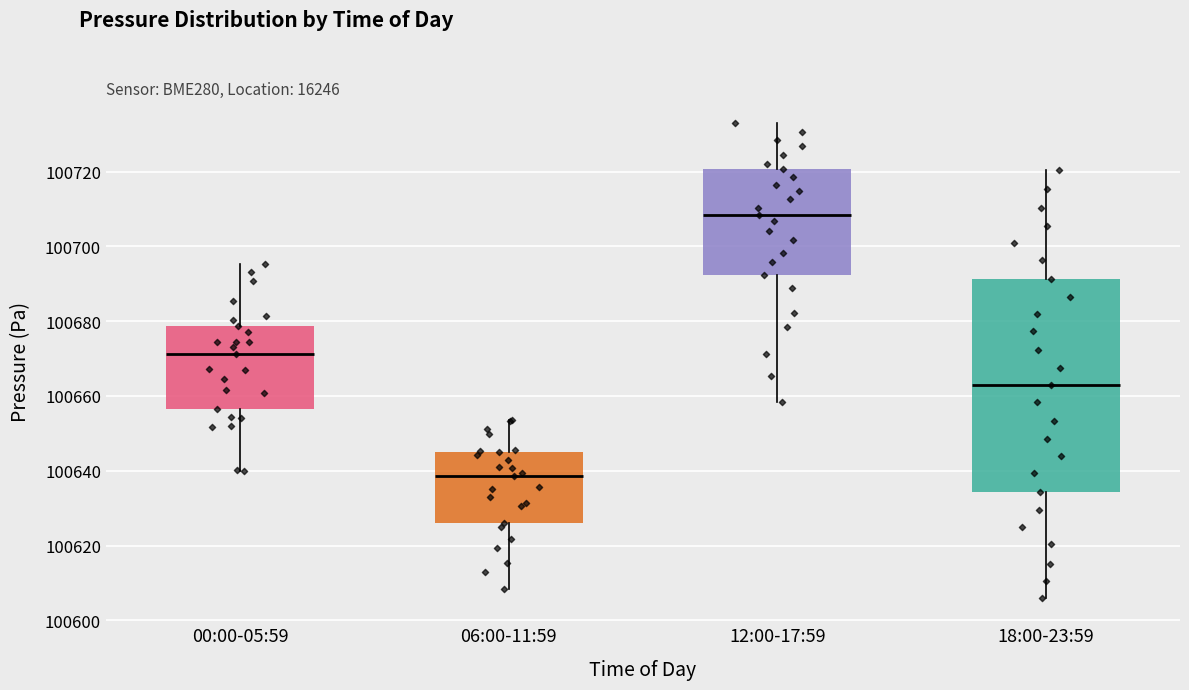

Which box has the highest median line?

12:00-17:59